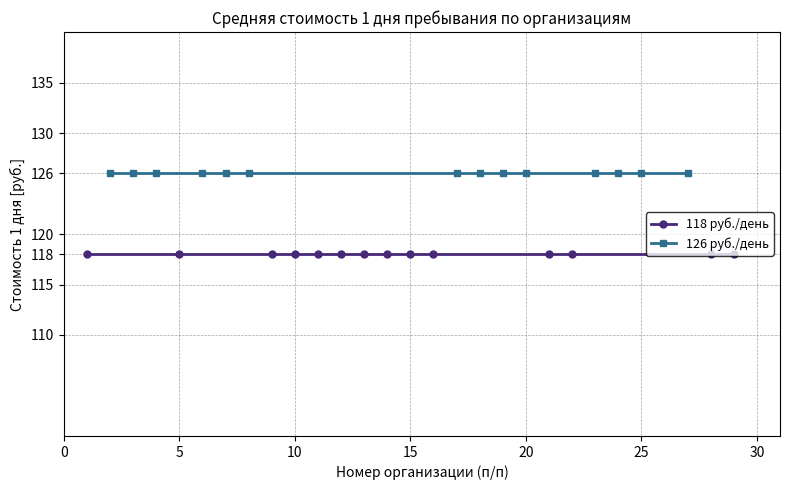

What is the highest value of the 126 руб./день series?

126